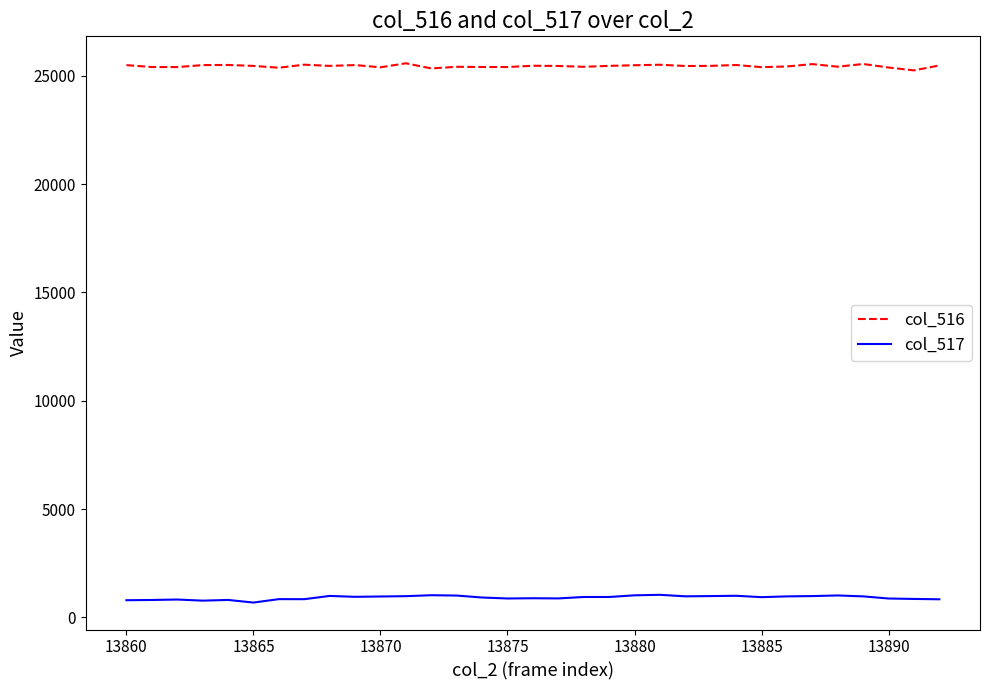

True or false: col_516 and col_517 cross at least once.

False